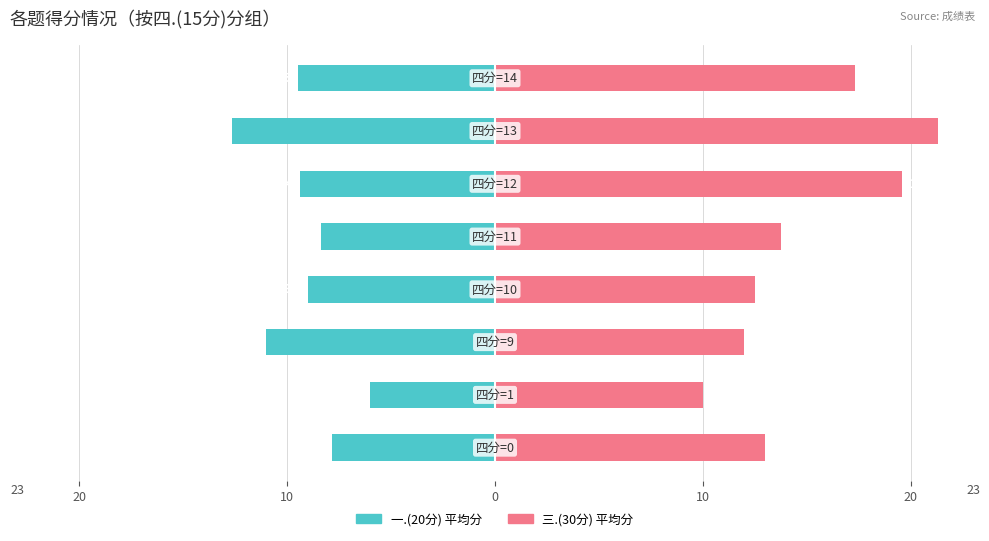

What are all the series names shown in the legend?

一.(20分) 平均分, 三.(30分) 平均分